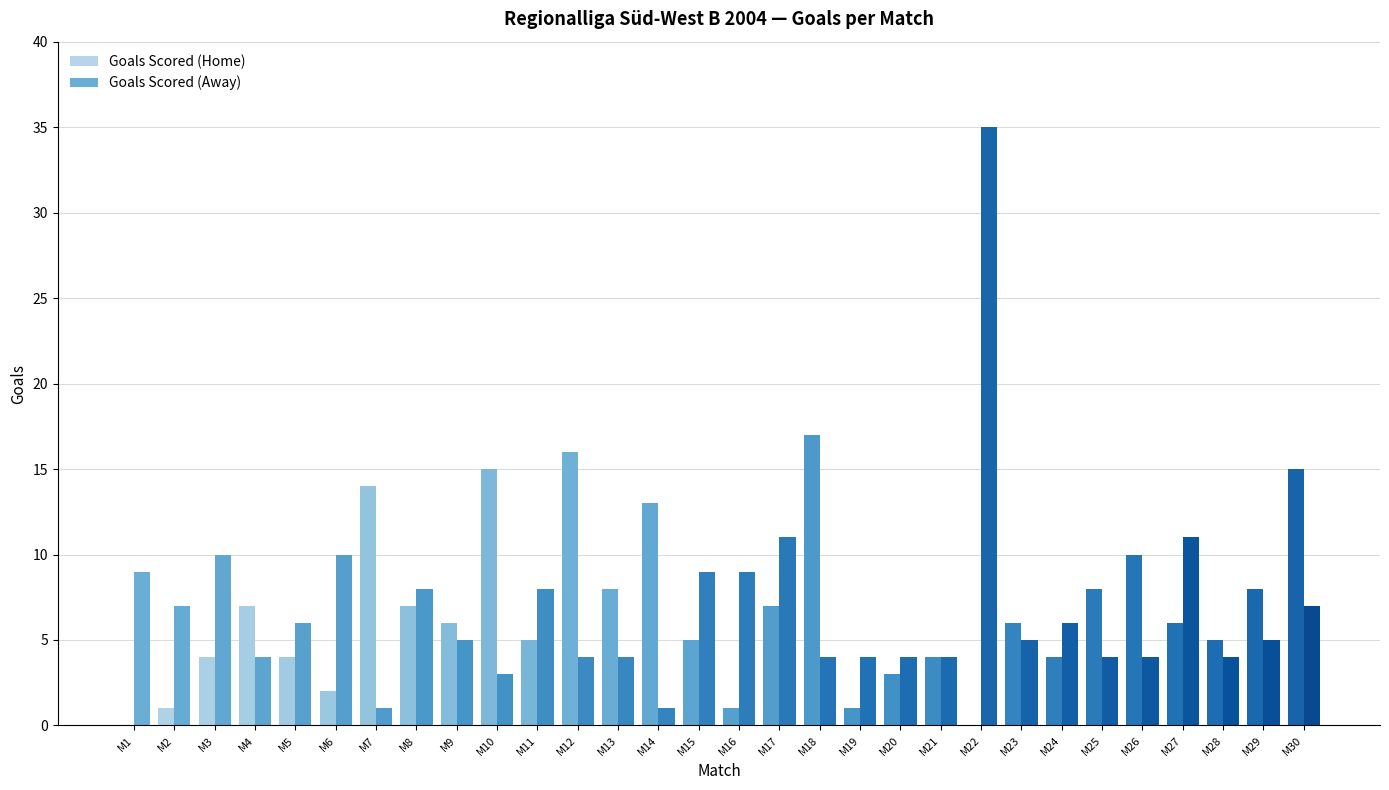

Where is Goals Scored (Away) nearest to the value 18?

M17